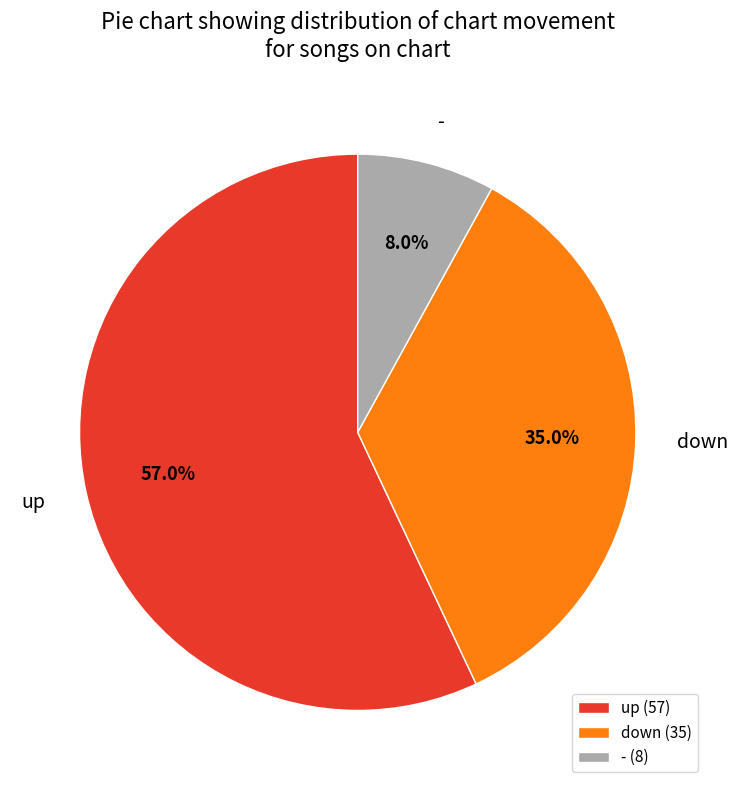

To the nearest percent, what is the difference between the up and - slice percentages?

49%